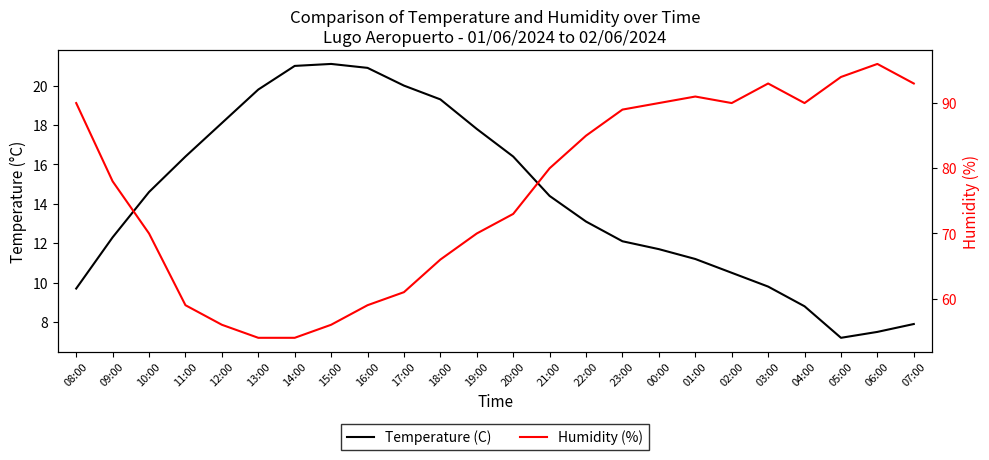

Where does the Humidity (%) series first go above 80?

08:00